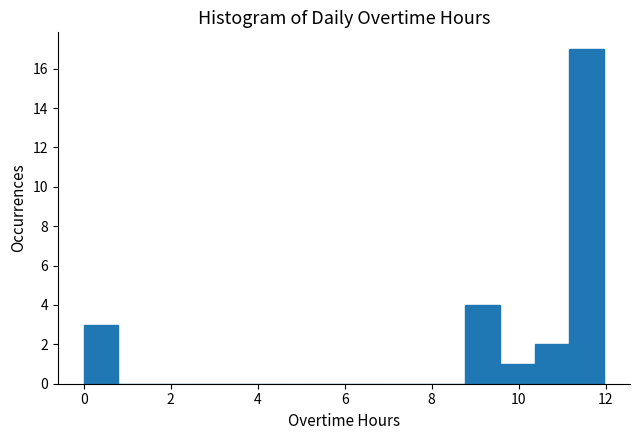

Read against the x-axis, roughly where is the centre of the tallest bar?

11.6